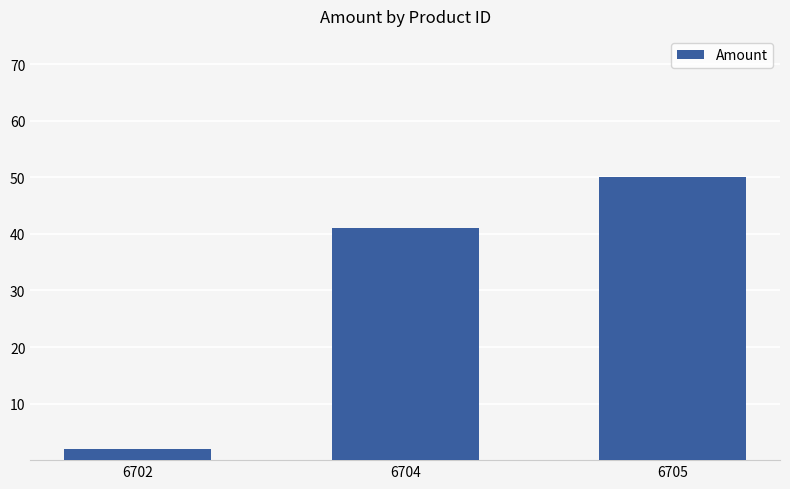

At which category does the chart reach its minimum across all series?

6702